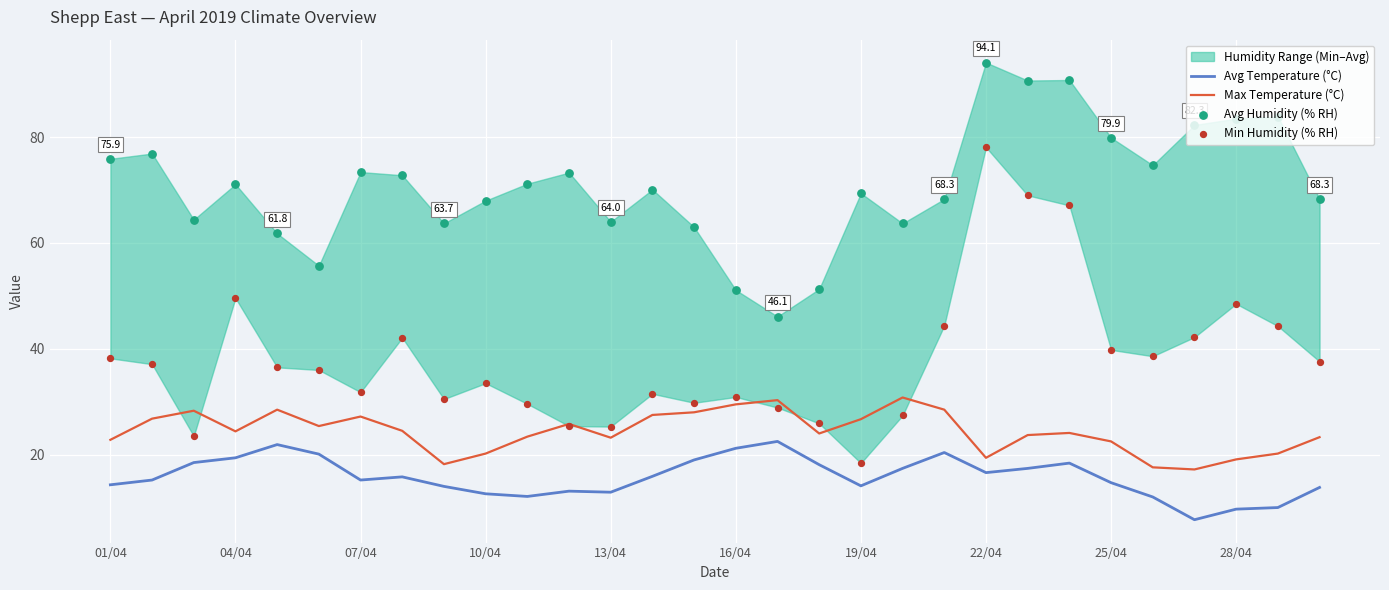

Is the value of Avg Humidity (% RH) at 20 greater than the value of Min Humidity (% RH) at 23?

Yes